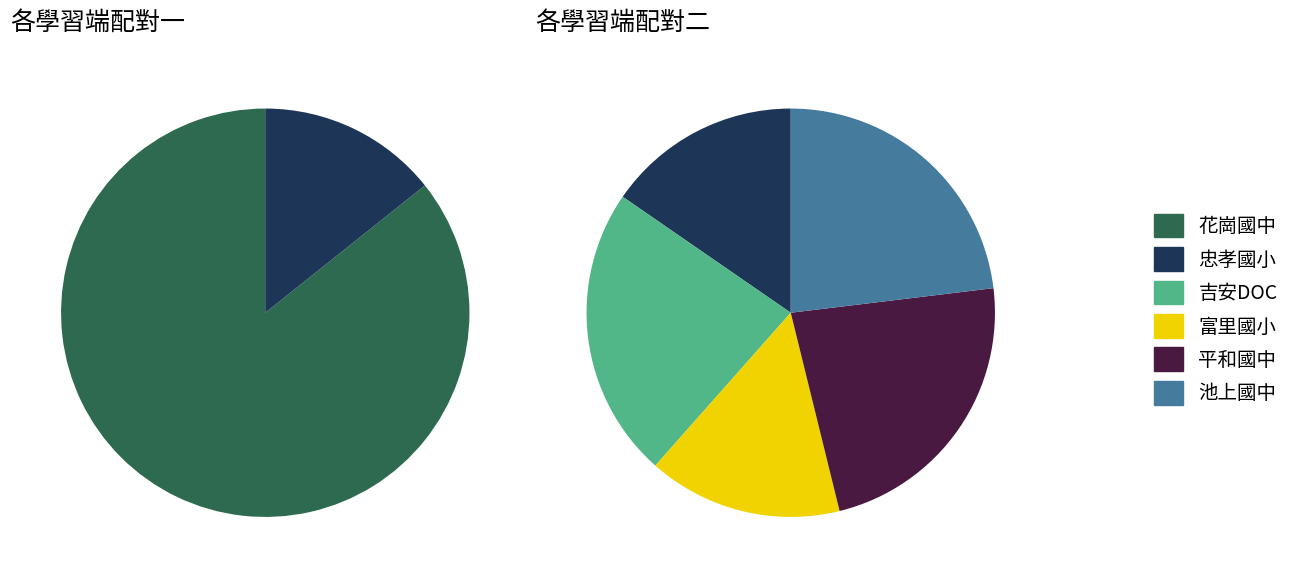

Is there any slice that represents more than half of the pie?

Yes